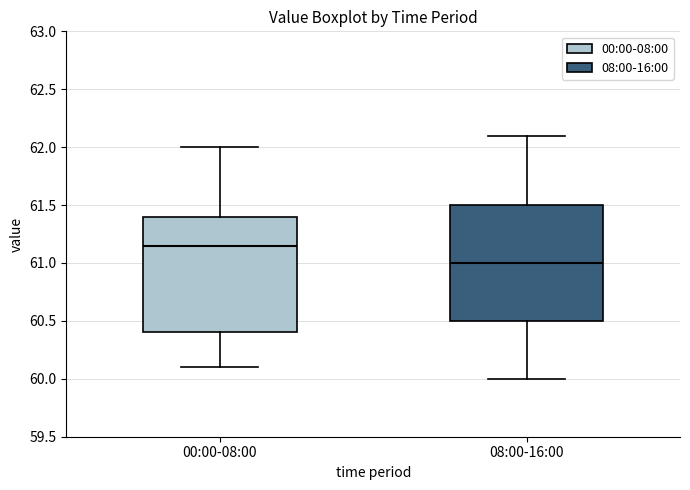

Which box's median line is the highest?

00:00-08:00